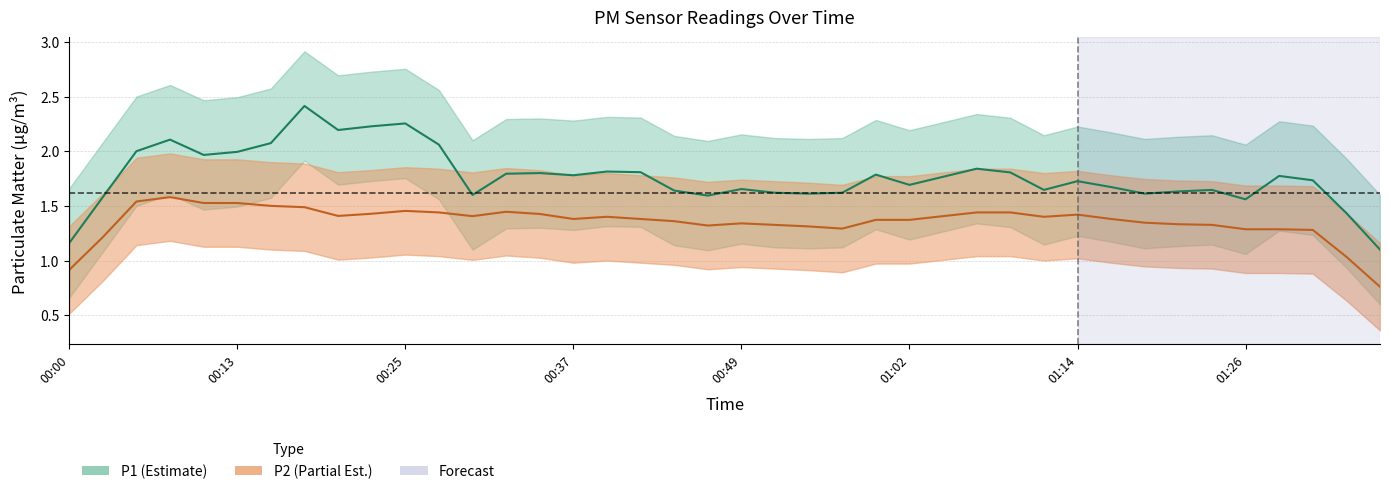

True or false: P2 and P1 cross at least once.

False